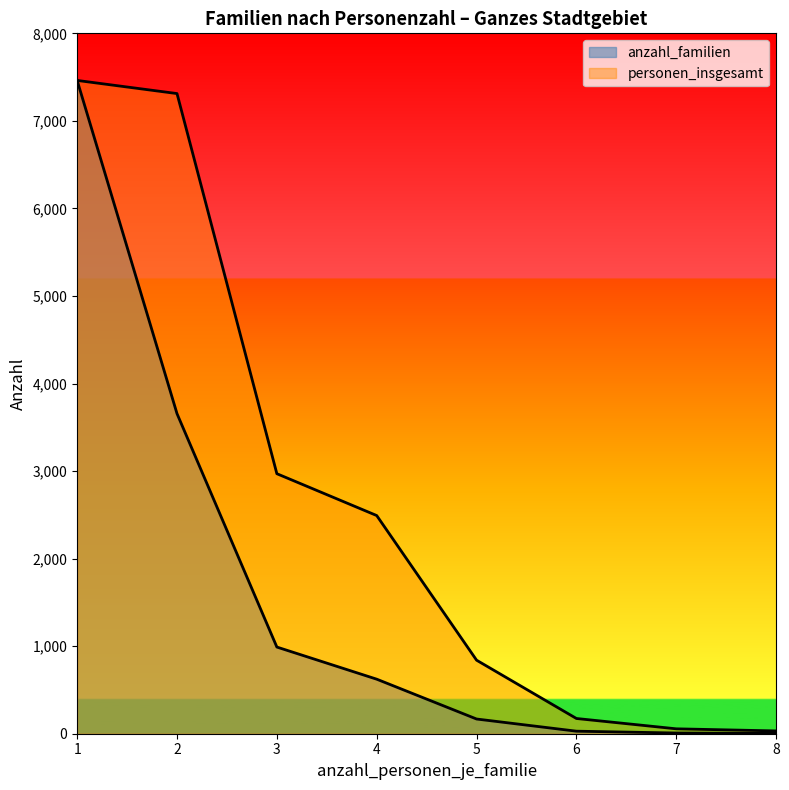

Between 2 and 8, which is larger?

2